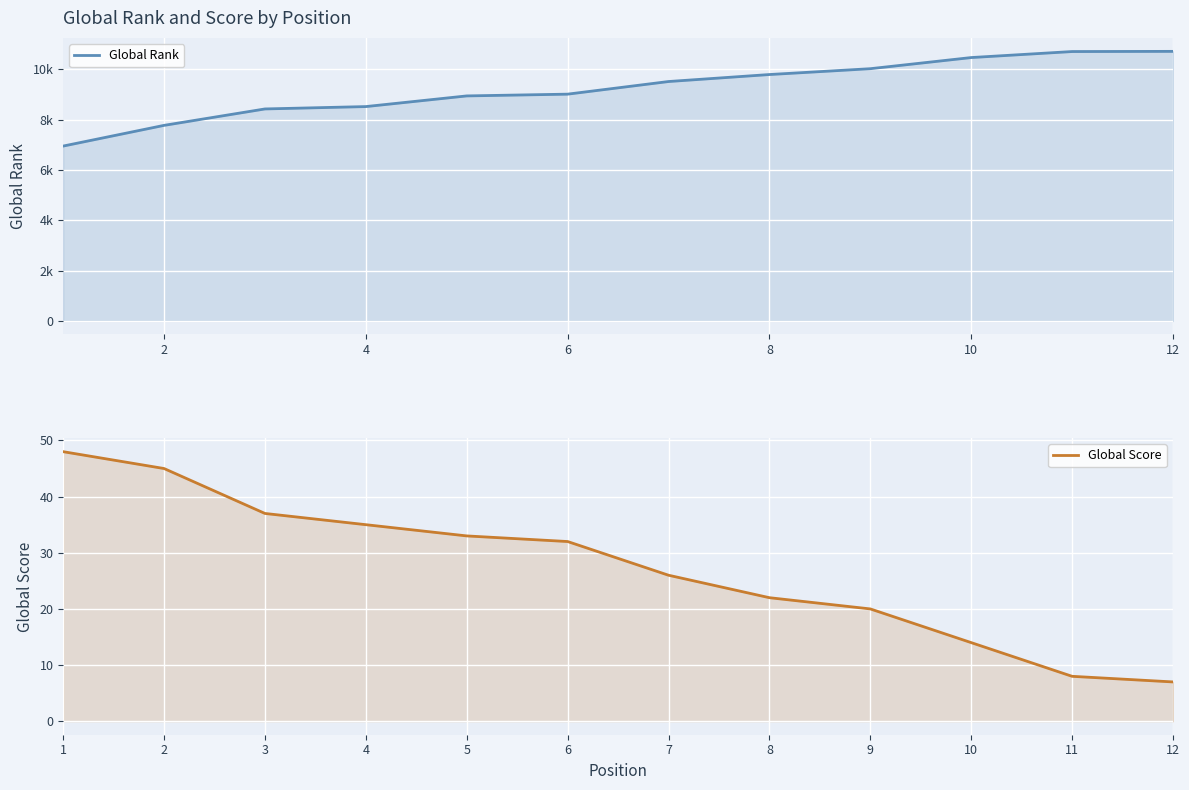

How many categories are shown in the chart?

12